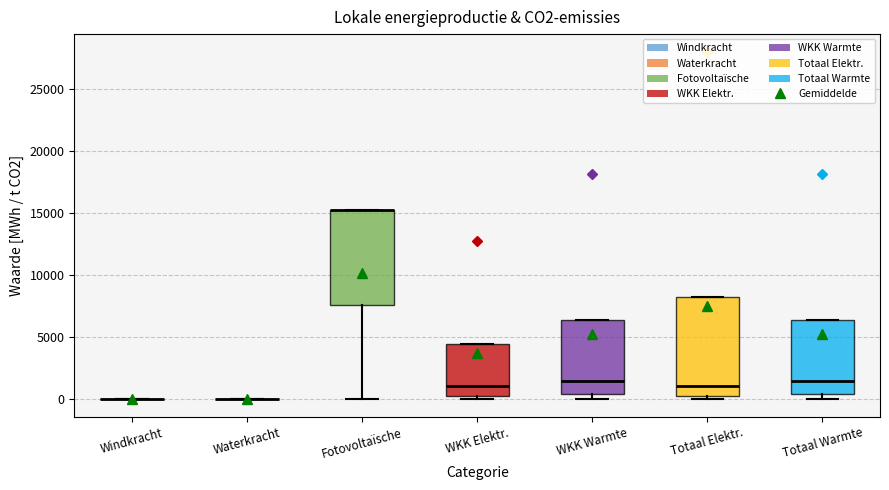

Reading left to right, transcribe this box plot: for each box, give where its median line is, the range the box spans, and where its two whiskers end, as read against the y-axis. The values are not printed on the chart, so give them approximately, as read against the axis.

Windkracht: box collapsed to a line at 0, whiskers 0 to 0
Waterkracht: box collapsed to a line at 0, whiskers 0 to 0
Fotovoltaïsche: median 15000 (drawn on the box's upper edge), box 7500 to 15000, whiskers 0 to 15000
WKK Elektr.: median 1000, box 500 to 4500, whiskers 0 to 4500
WKK Warmte: median 1500, box 500 to 6500, whiskers 0 to 6500
Totaal Elektr.: median 1000, box 500 to 8500, whiskers 0 to 8500
Totaal Warmte: median 1500, box 500 to 6500, whiskers 0 to 6500